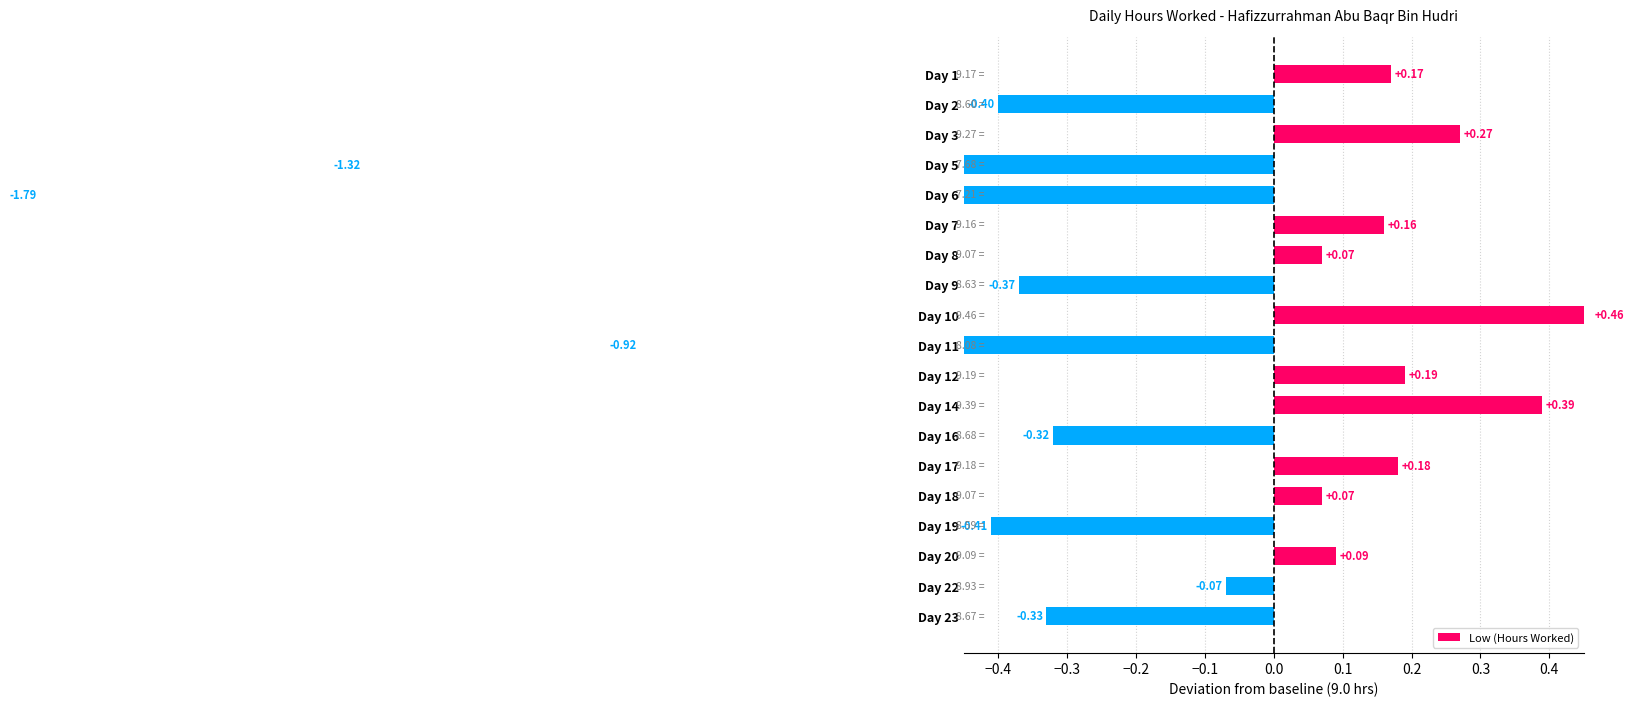

Count the number of categories in the chart.

19